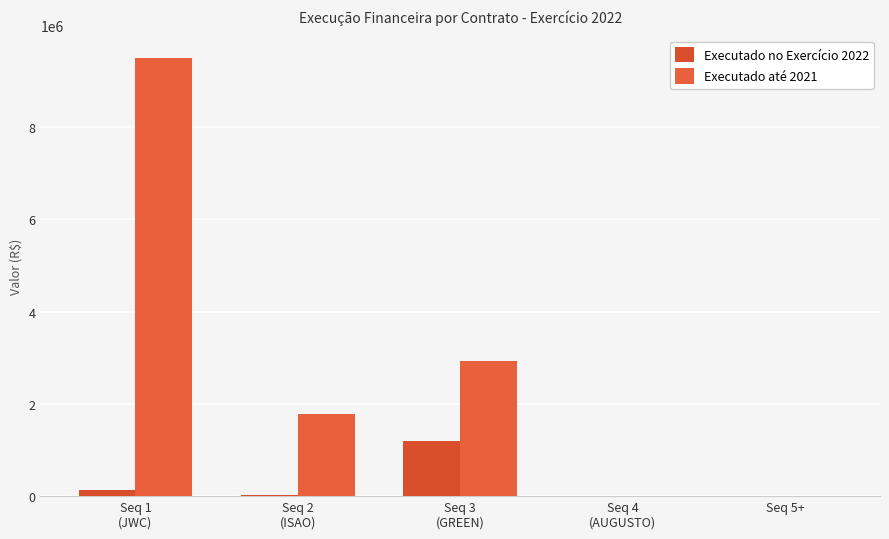

How many categories are shown in the chart?

5